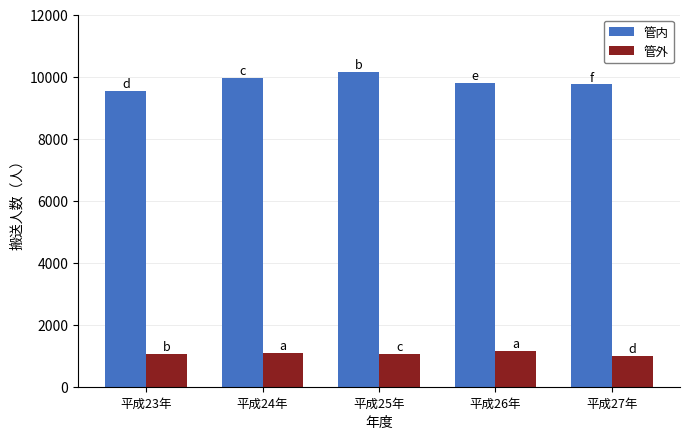

Which series has the widest spread of values?

管内